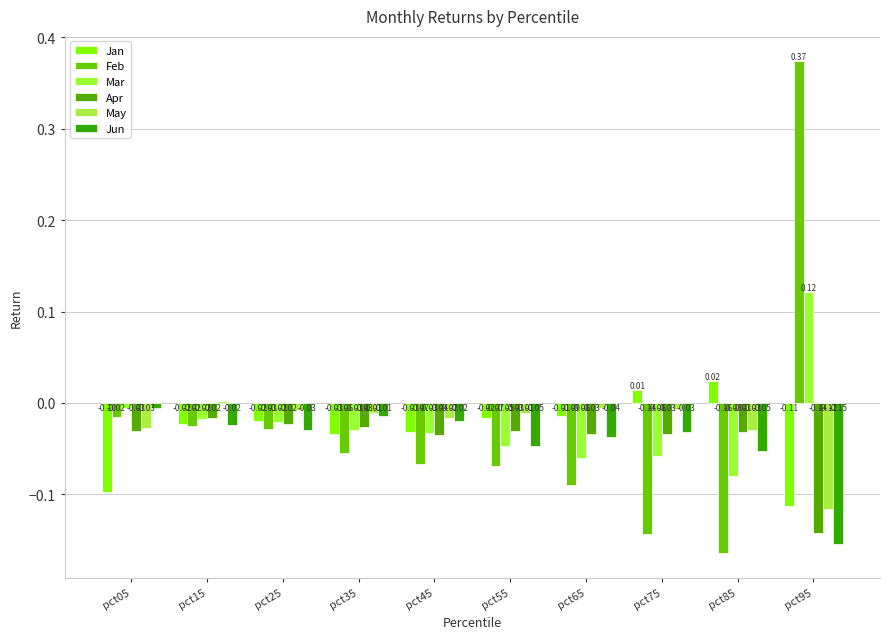

How many bars are there in each group?

6